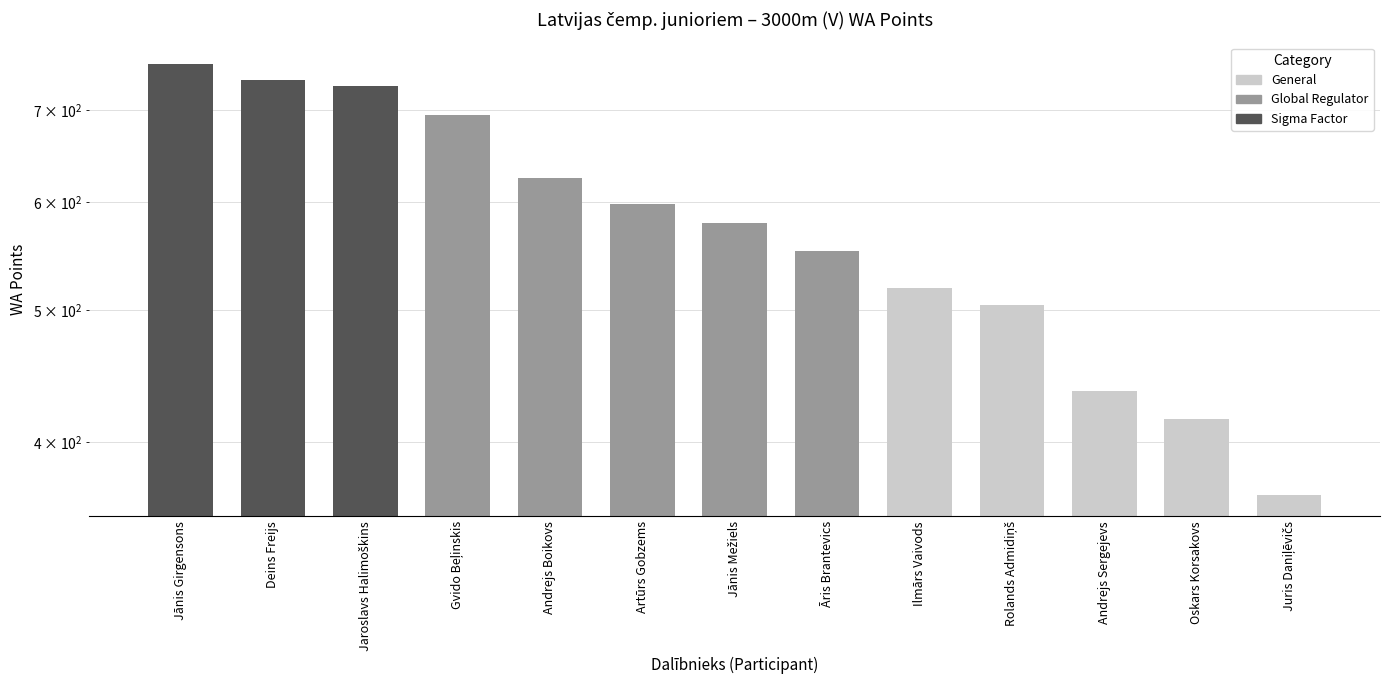

What is the ratio of the value at Jānis Mežiels to the value at Jānis Girgensons?

0.8